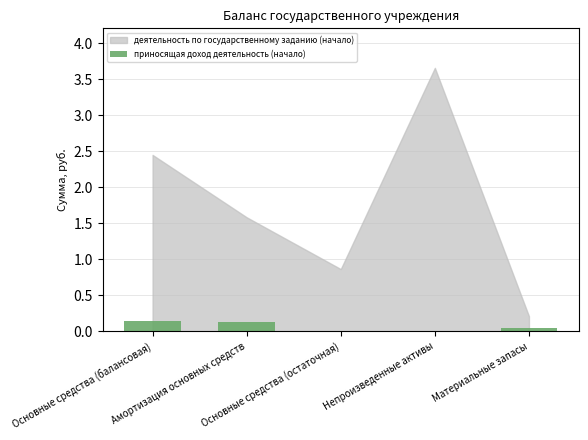

Are the bars grouped side by side (vs. stacked)?

No